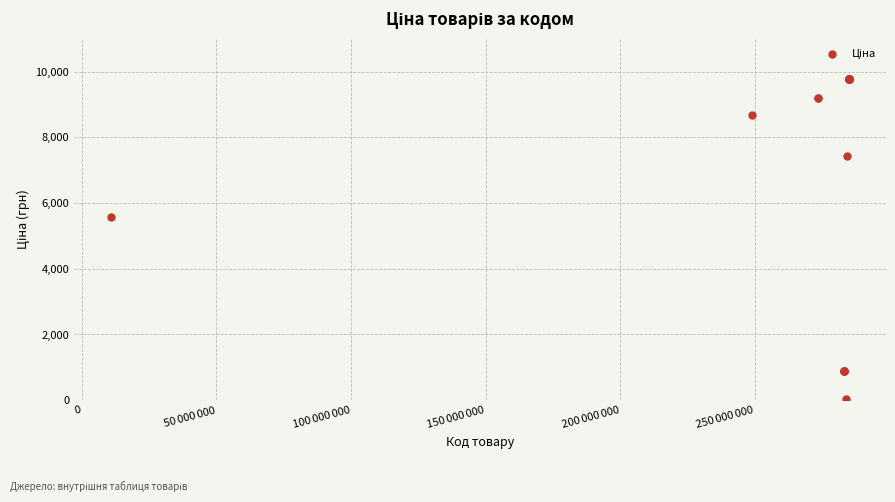

What Y value in the scatter plot is closest to 4903?

5560.3